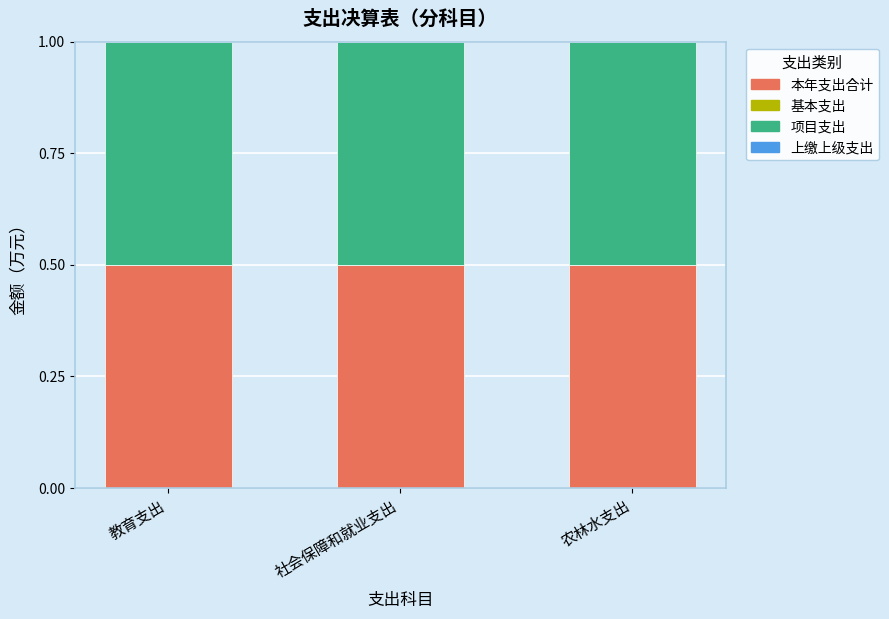

What is the average value of the 项目支出 series?

0.5